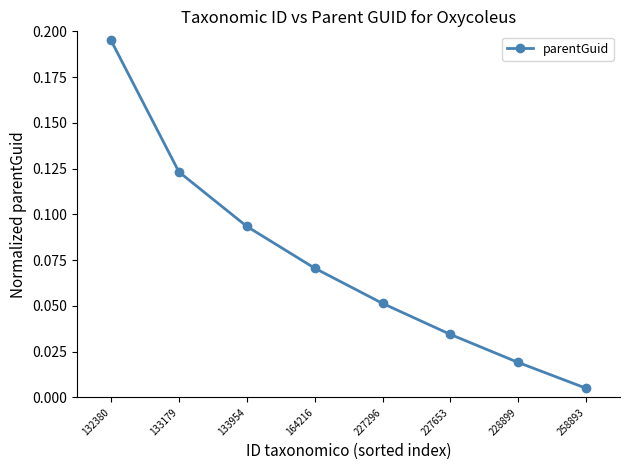

True or false: the data shows 0.1 at 132380.

False